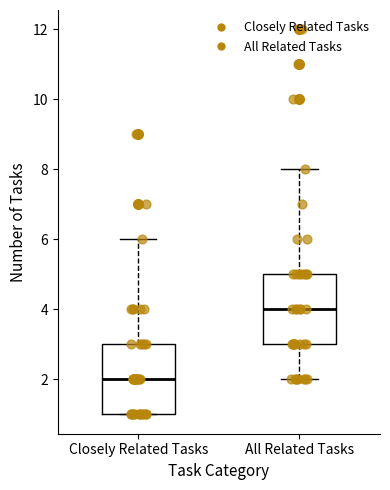

Reading left to right, read every box against the y-axis: the position of its median line, the range the box covers, and the ends of its whiskers. The values are not printed on the chart, so give them approximately, as read against the axis.

Closely Related Tasks: median 2, box 1 to 3, whiskers 1 to 6
All Related Tasks: median 4, box 3 to 5, whiskers 2 to 8